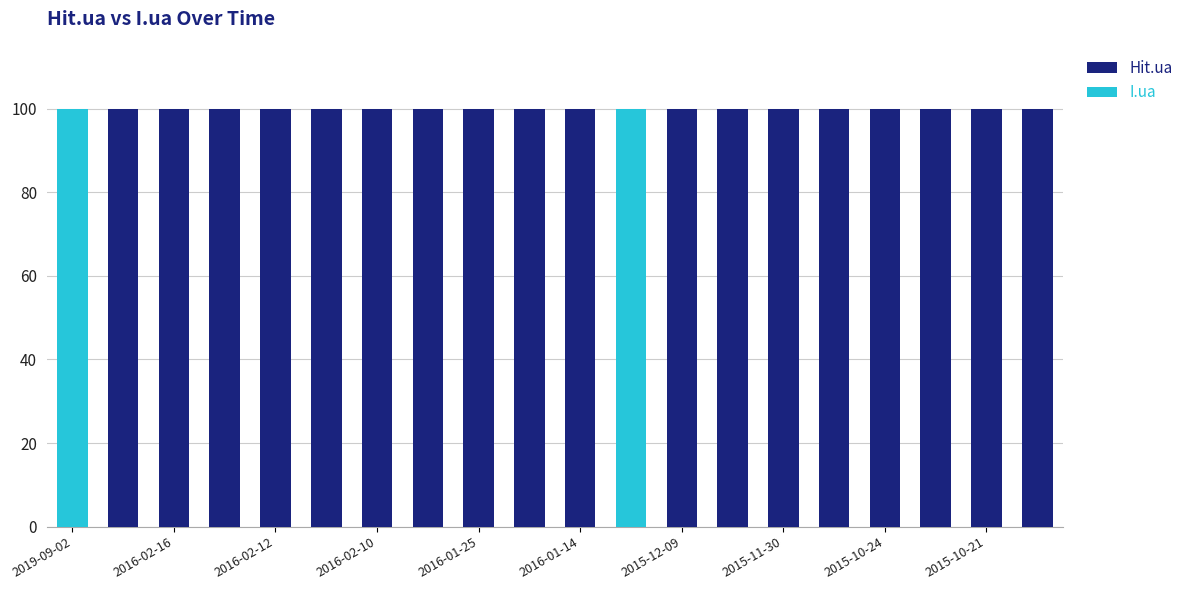

What is the maximum value for Hit.ua?

100